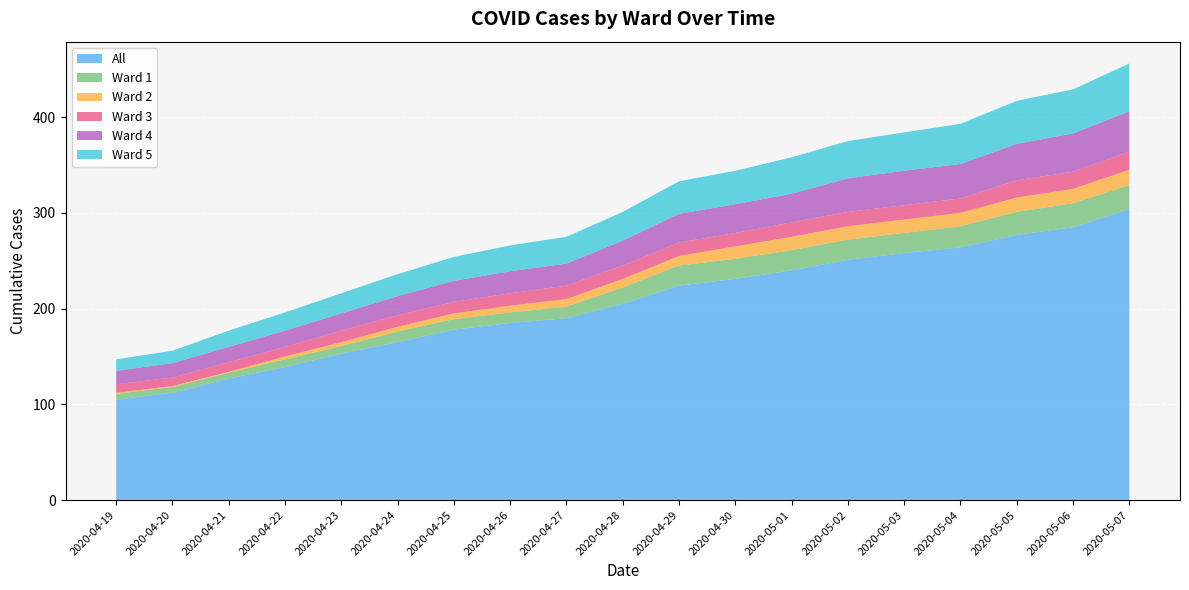

Reading right to left, transcribe all the data shown in this chart.

All: 304	285	277	264	258	251	240	231	224	205	190	185	178	165	153	139	127	112	105
Ward 1: 25	25	24	22	21	21	21	21	21	17	12	11	11	11	8	8	6	6	6
Ward 2: 16	15	15	14	14	14	14	13	10	9	8	7	6	5	4	3	1	1	1
Ward 3: 19	18	18	15	15	15	15	14	14	14	14	13	12	12	12	10	10	9	9
Ward 4: 42	40	38	36	36	35	30	30	30	26	23	23	22	20	18	17	16	15	14
Ward 5: 50	46	45	42	40	39	38	35	34	30	28	27	25	23	21	19	17	13	12